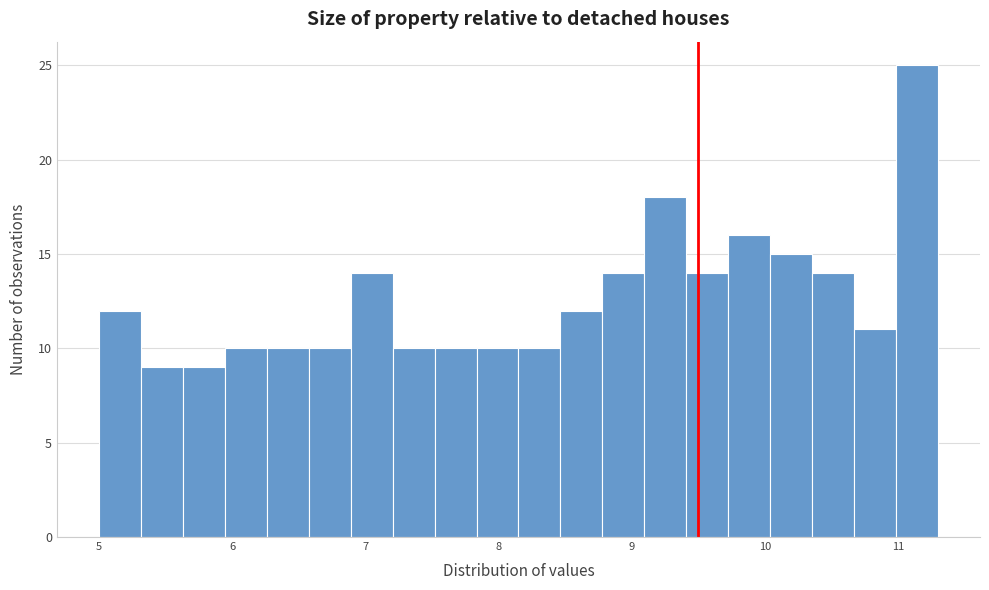

Read against the x-axis, roughly where is the centre of the tallest bar?

11.1